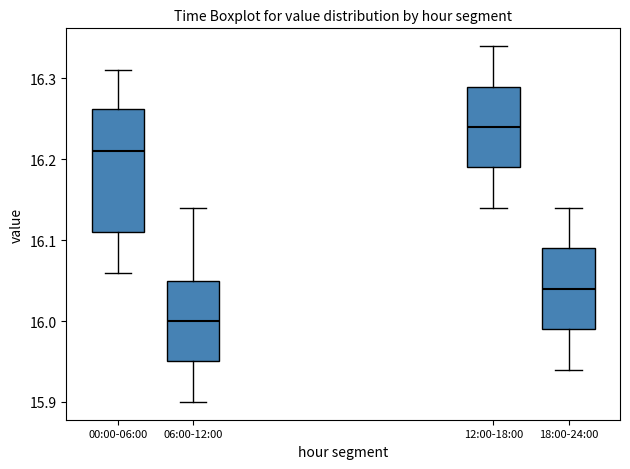

Where is the lower edge of the box for 00:00-06:00 on the y-axis? The values are not printed on the chart, so give them approximately, as read against the axis.

16.11